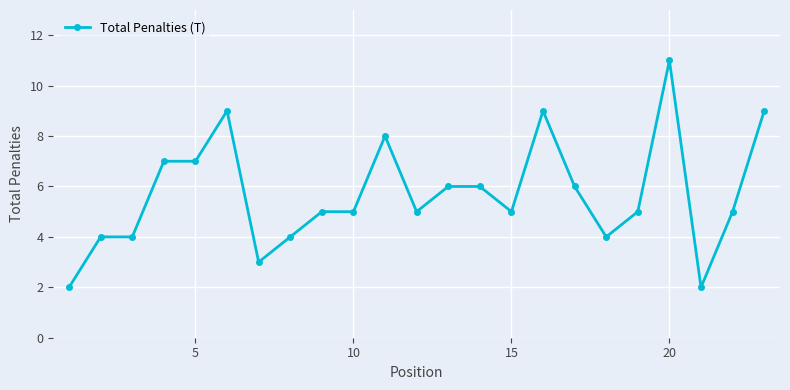

Reading right to left, extract all data points from this chart.

9	5	2	11	5	4	6	9	5	6	6	5	8	5	5	4	3	9	7	7	4	4	2